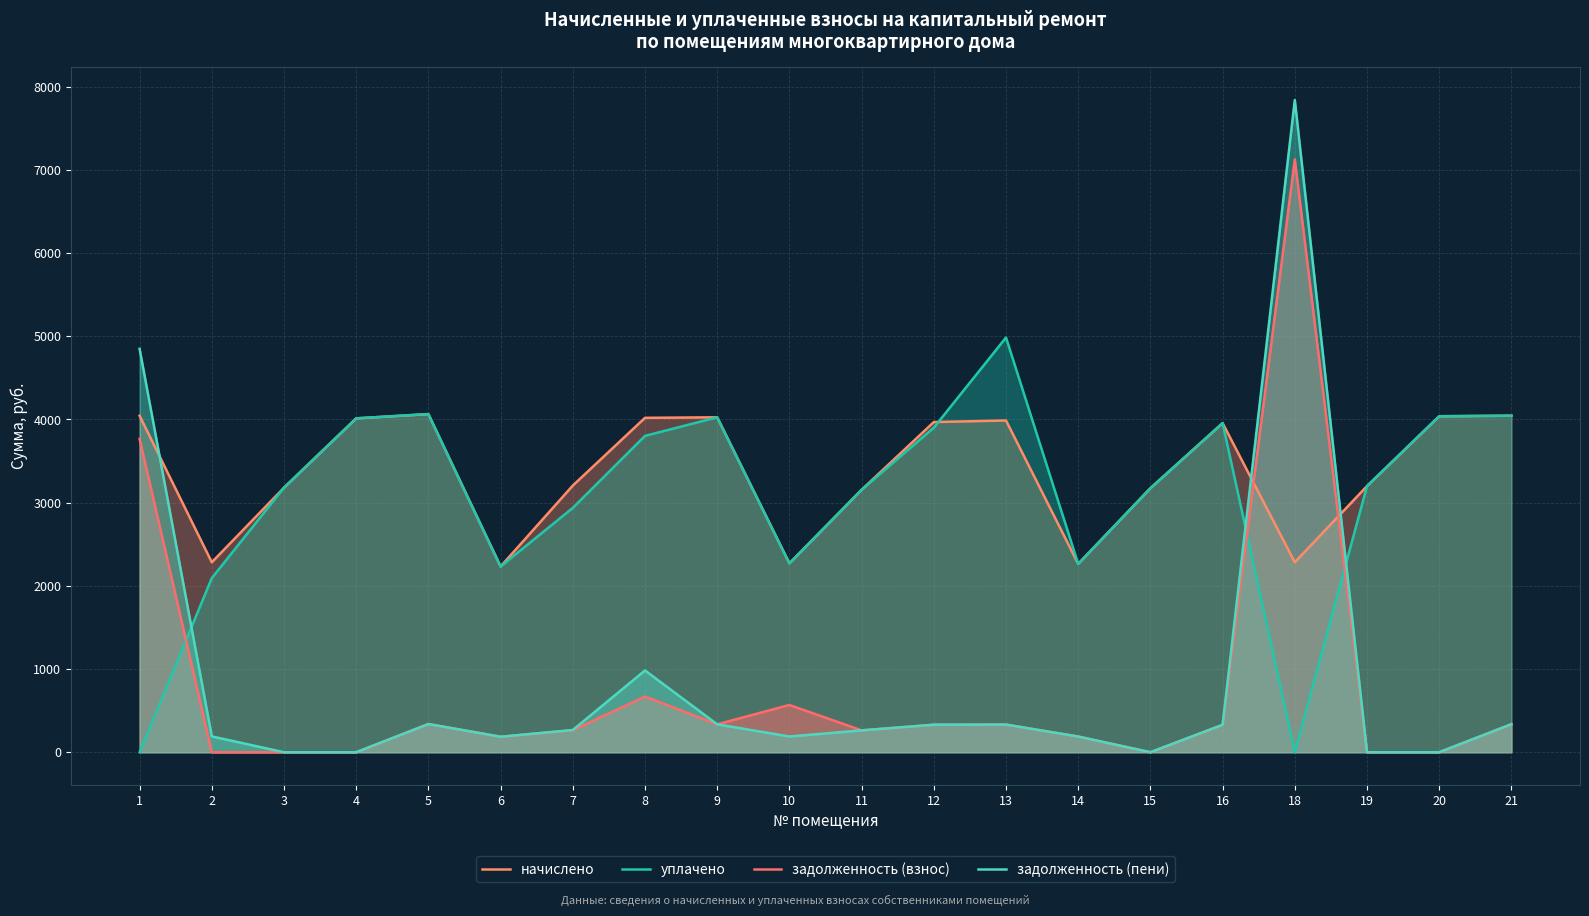

The value of задолженность (пени) at 15 is -3402.0. True or false?

False